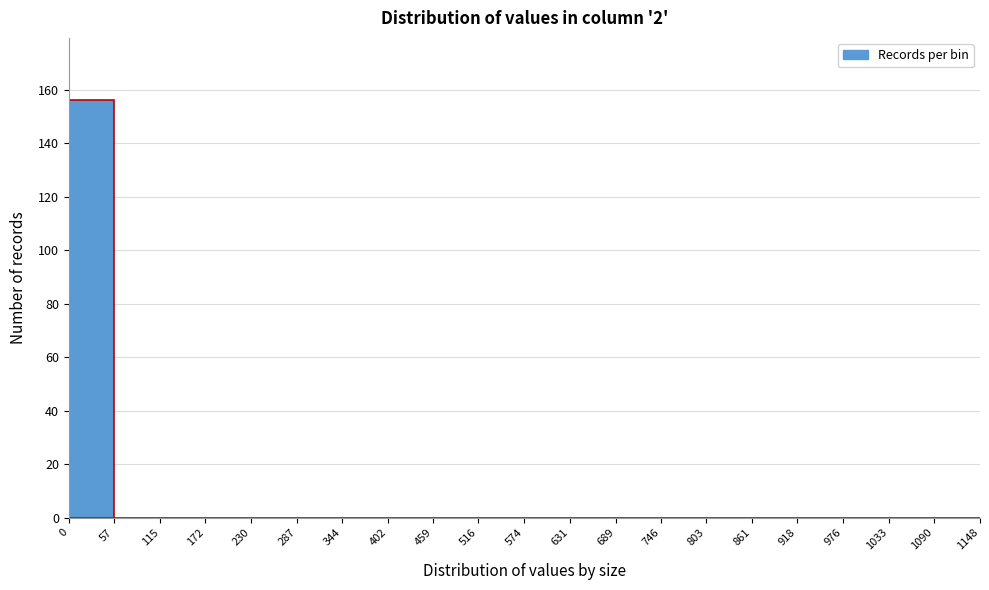

What is the height of the bar covering 0 to 57 on the x-axis? The values are not printed on the chart, so give them approximately, as read against the axis.

156